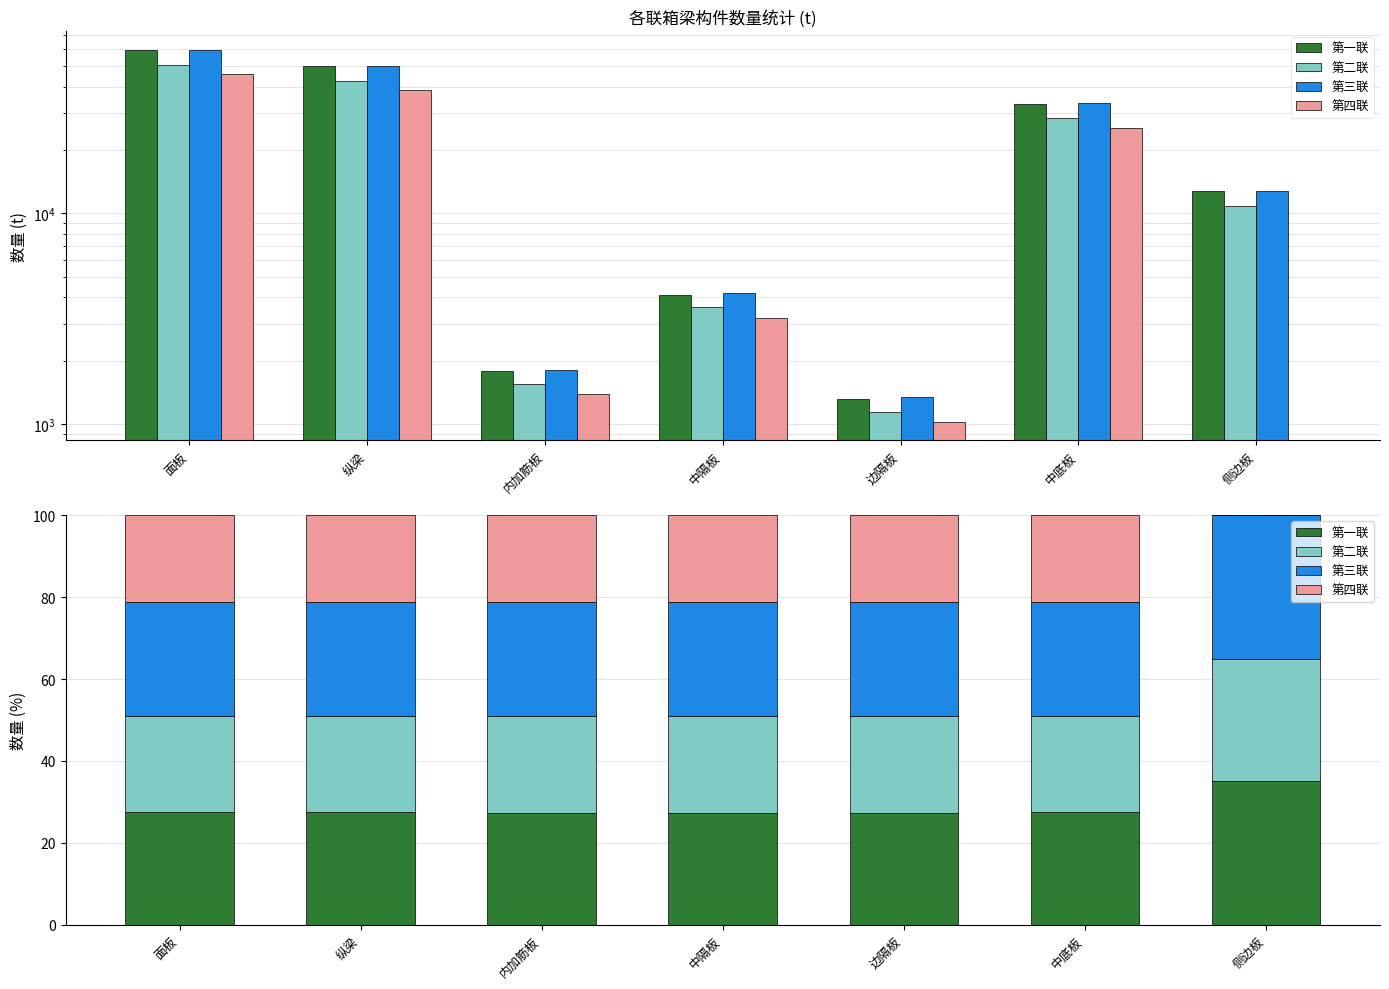

Are the bars grouped side by side (vs. stacked)?

Yes